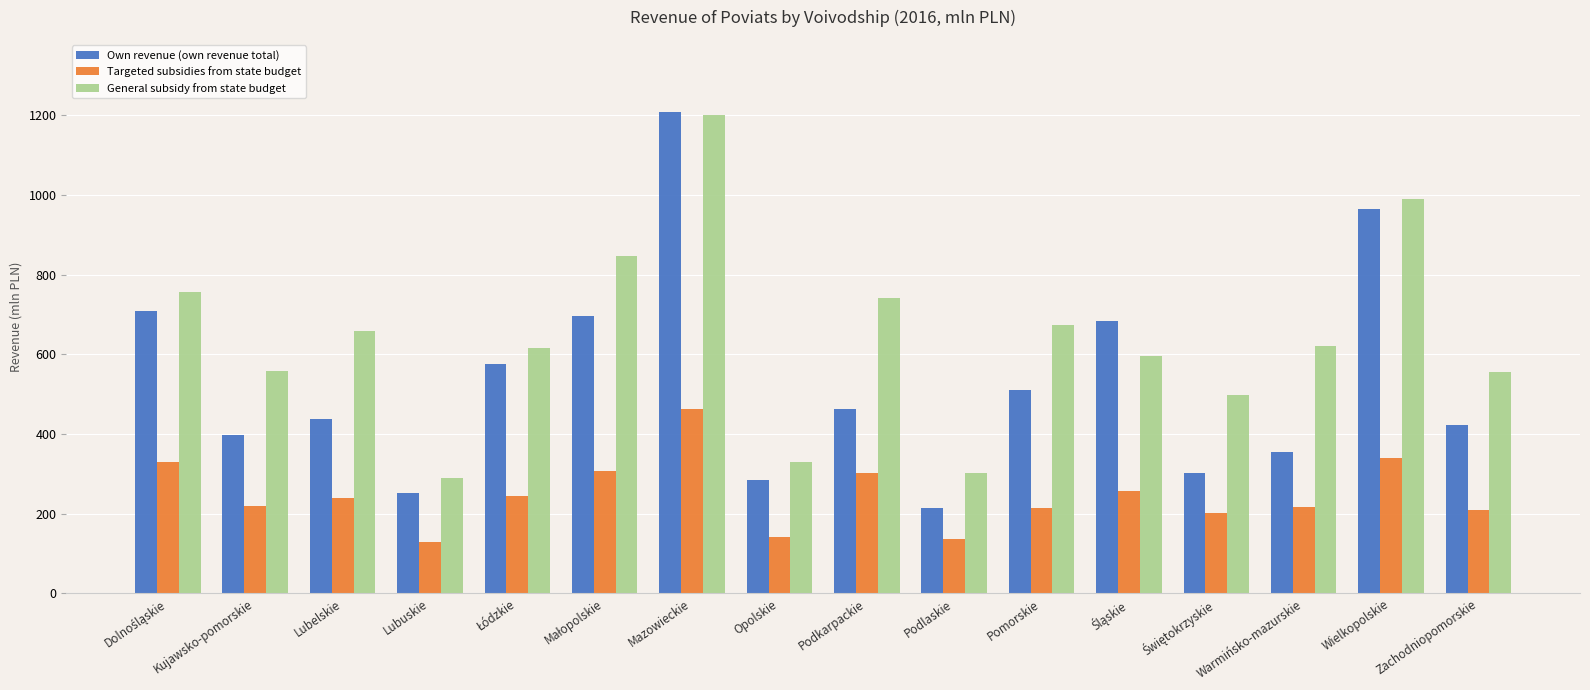

What is the spread (max minus min) of values at Podkarpackie?

439.2